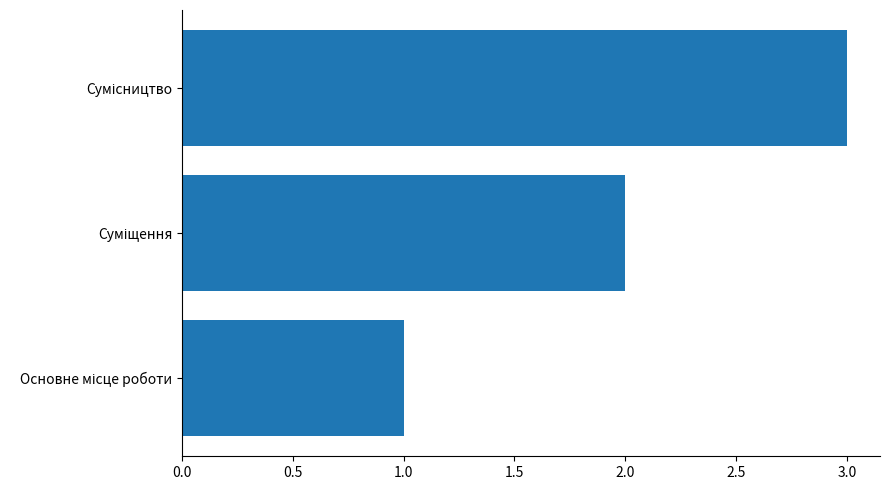

How many values are below 2?

1